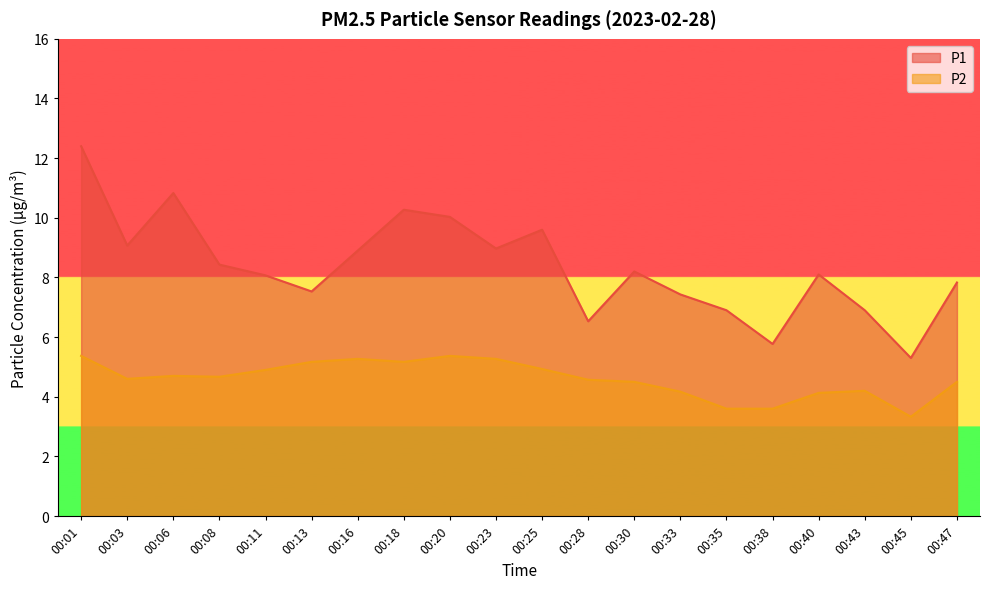

Rank the series by their maximum value, from lowest to highest.

P2, P1